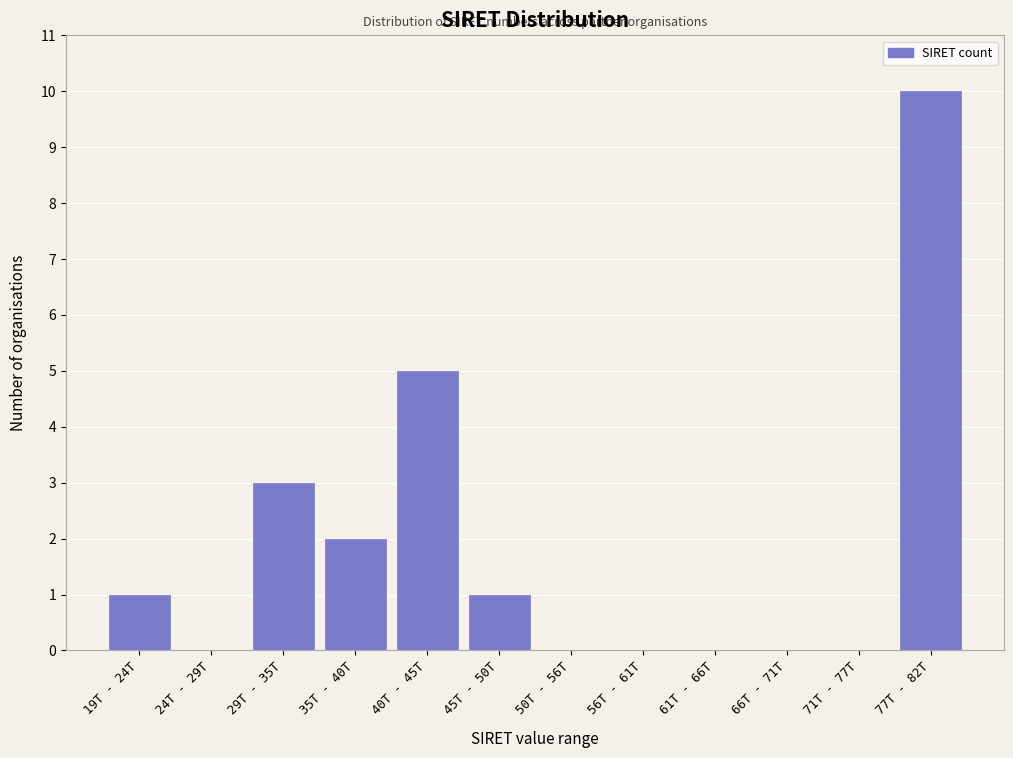

Reading left to right, list all the values displayed in this chart.

19T - 24T=1	24T - 29T=0	29T - 35T=3	35T - 40T=2	40T - 45T=5	45T - 50T=1	50T - 56T=0	56T - 61T=0	61T - 66T=0	66T - 71T=0	71T - 77T=0	77T - 82T=10